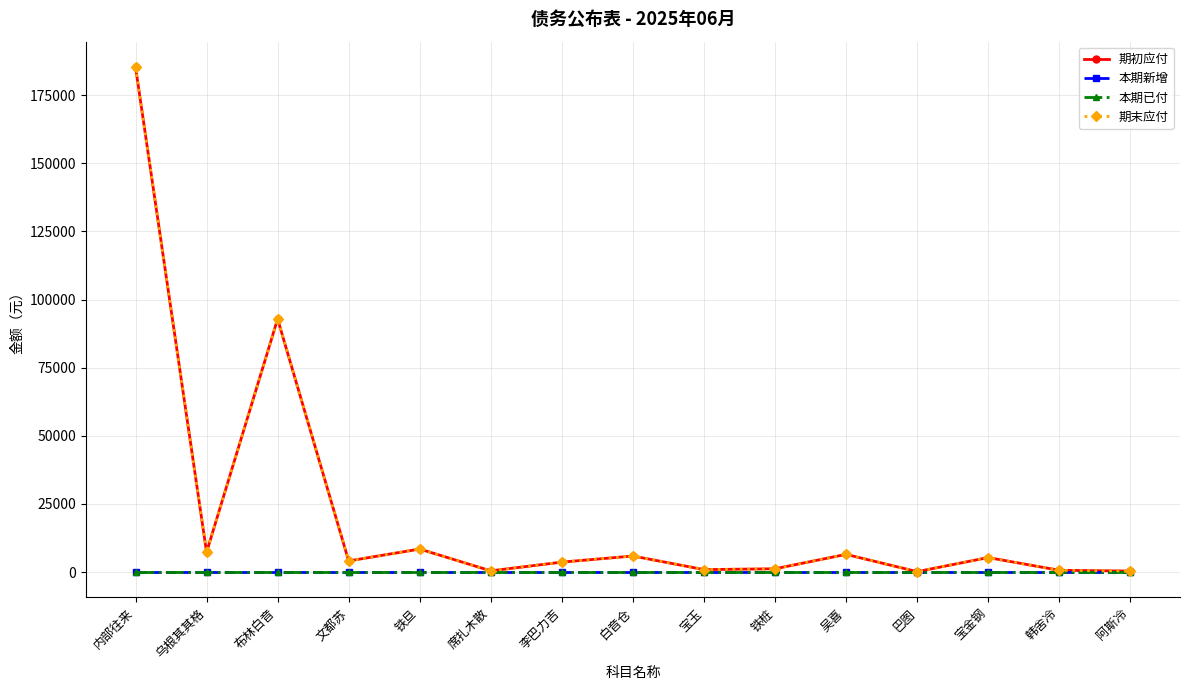

What is the total value across all series at 宝金钢?

10659.6